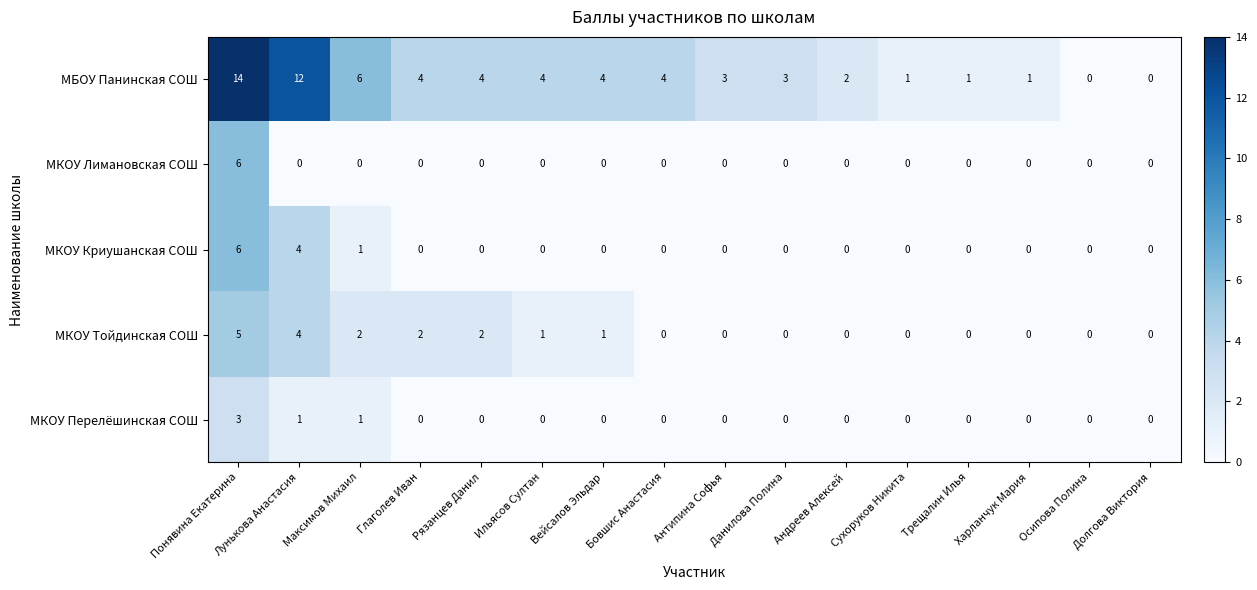

The value of МКОУ Лимановская СОШ at Харланчук Мария is 0. True or false?

True